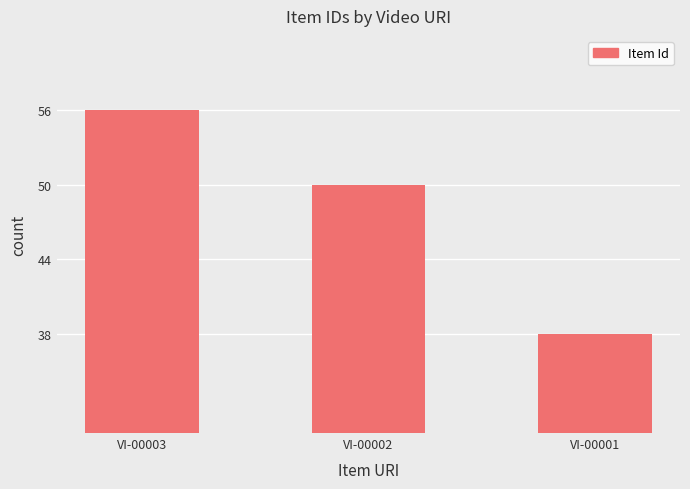

What is the smallest value displayed?

38